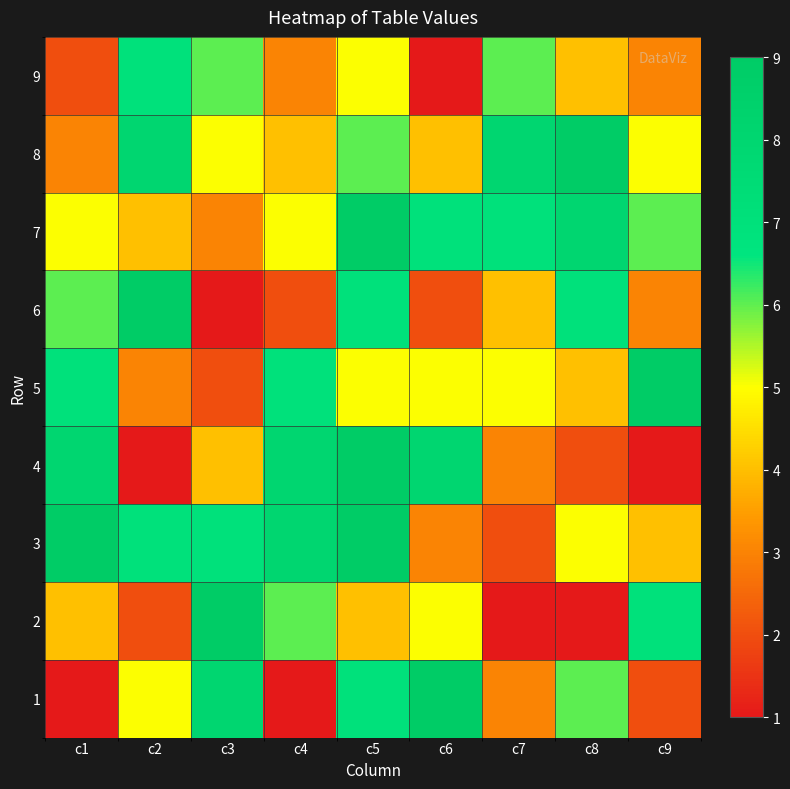

What is the minimum value shown in the chart?

1